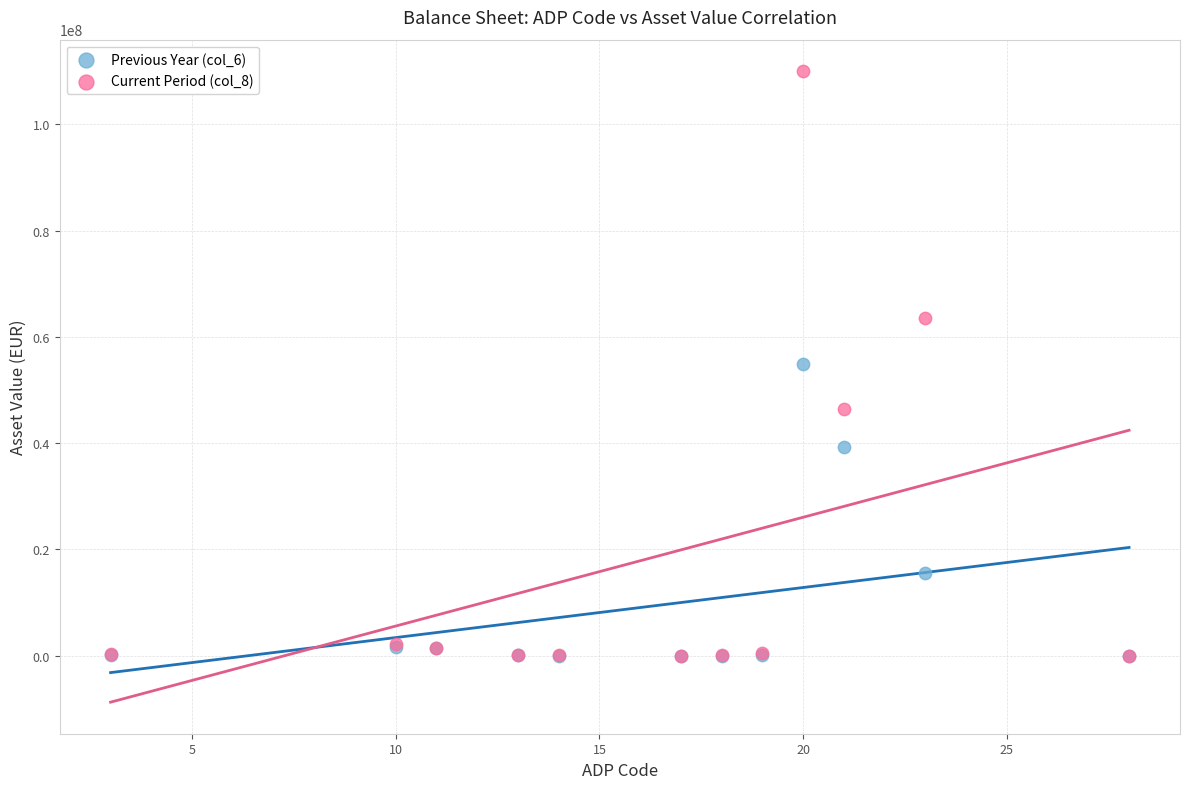

What are all the series names shown in the legend?

Previous Year (col_6), Current Period (col_8)